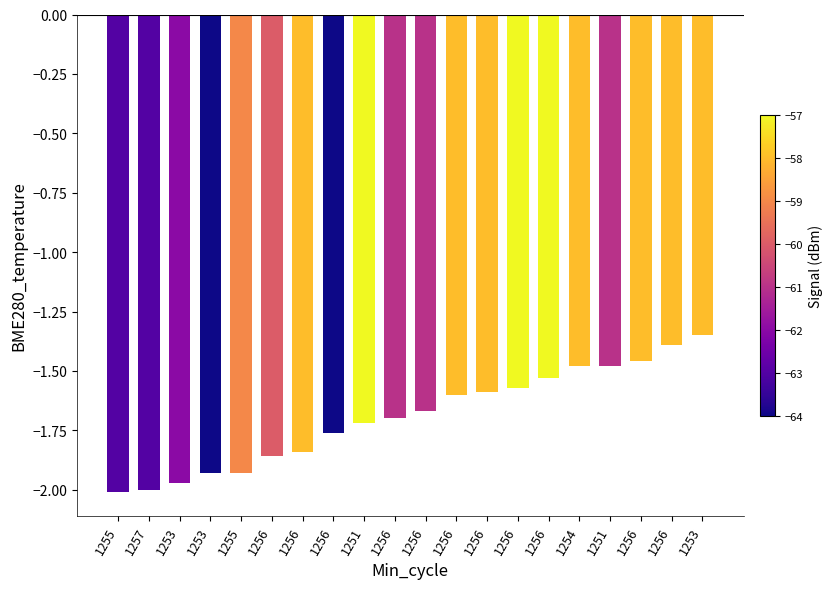

How many distinct data groups are displayed?

1